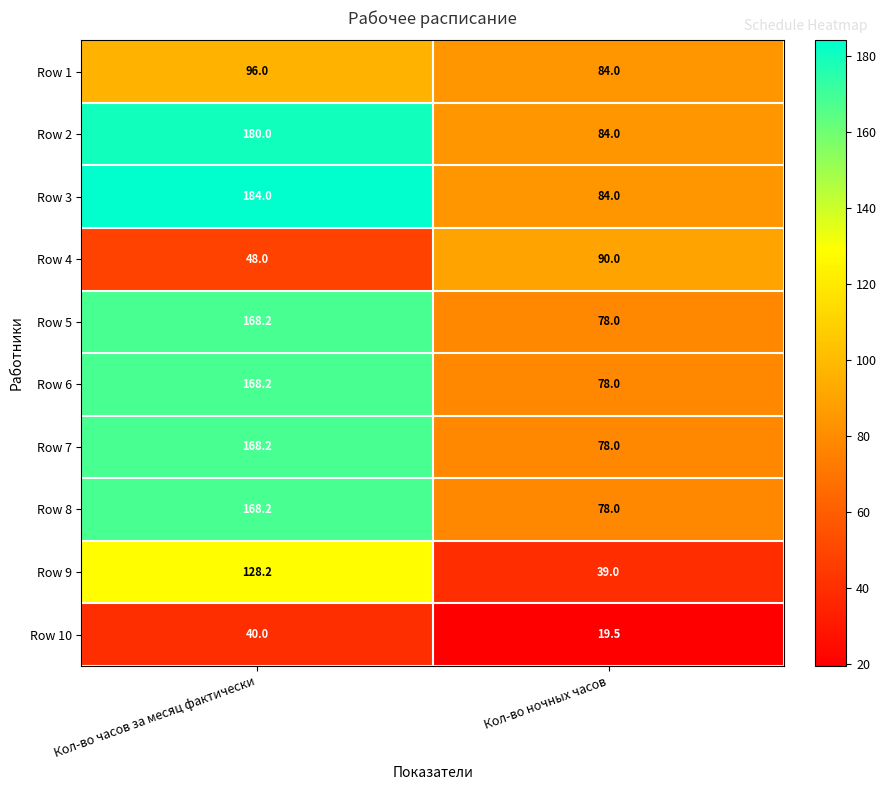

What is the lowest value of the Row 4 series?

48.0